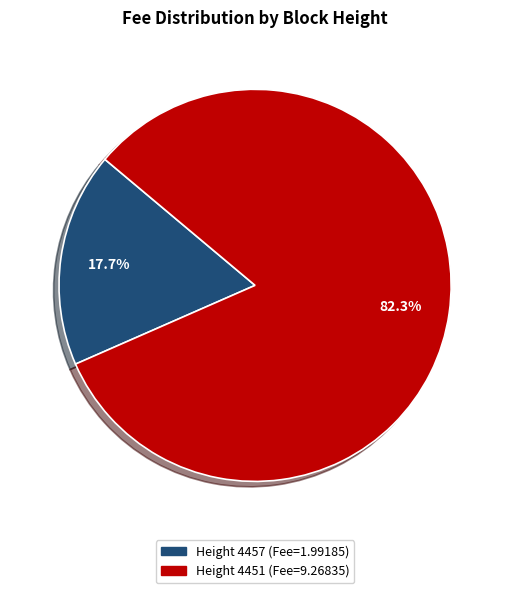

To the nearest percent, what is the average slice percentage?

50%